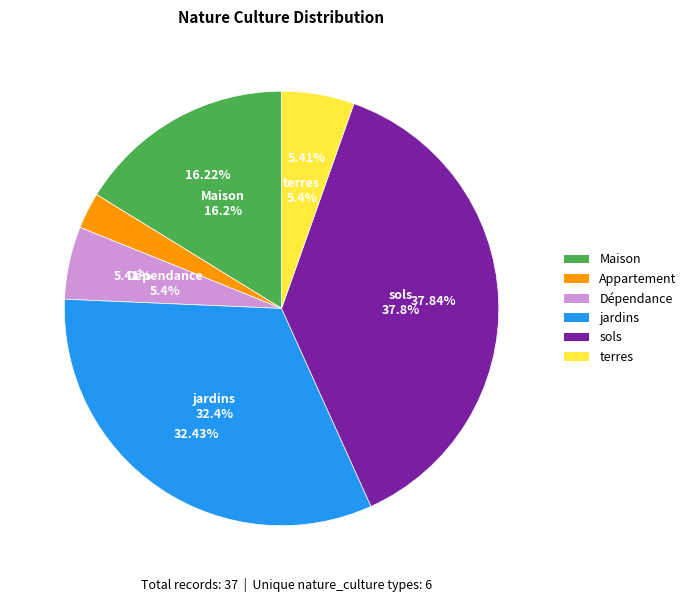

Is the sum of sols and Dépendance greater than half?

No